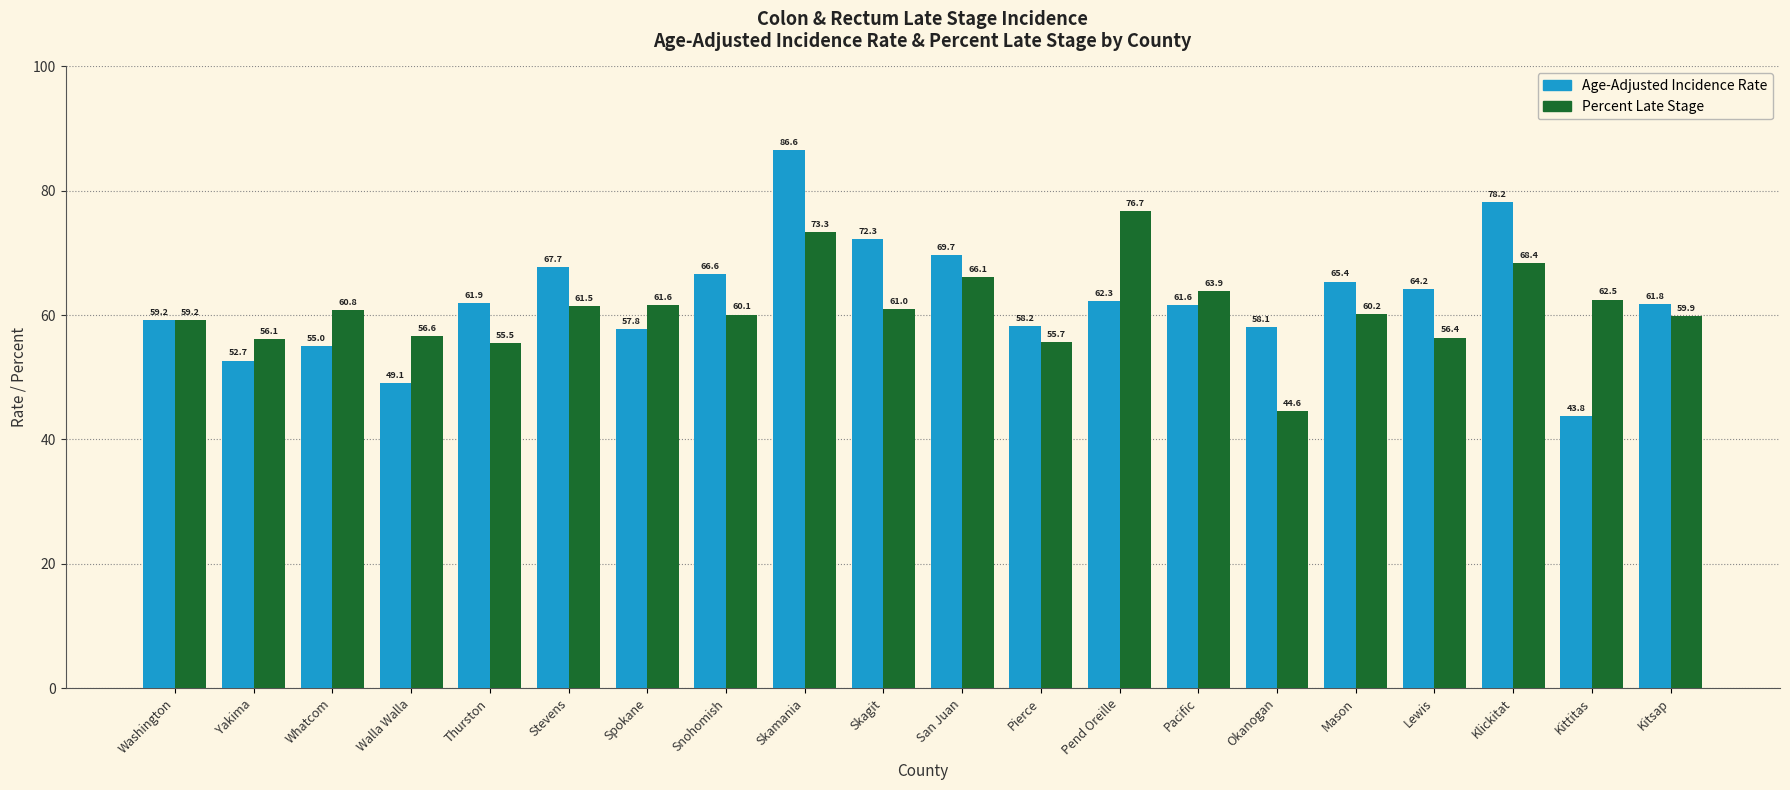

Between Walla Walla and Mason, which series saw the biggest shift?

Age-Adjusted Incidence Rate